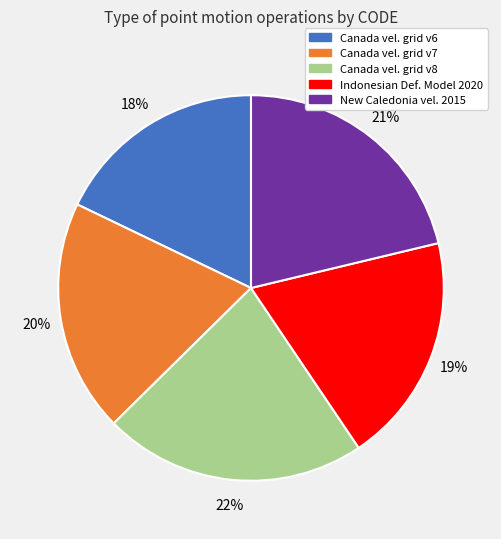

Is there any slice that represents more than half of the pie?

No